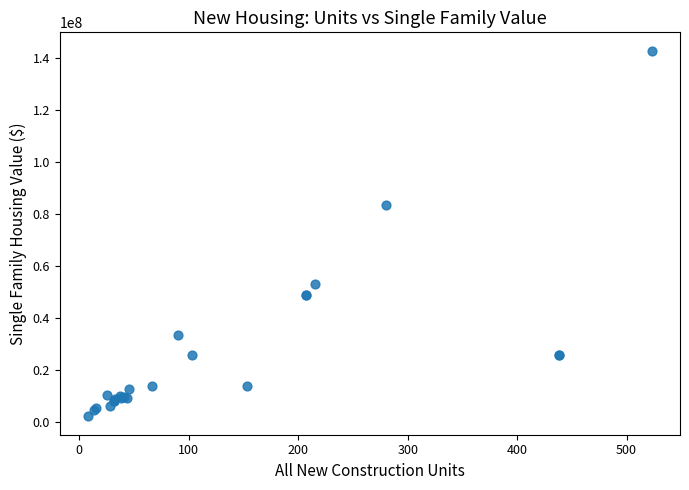

What Y value in the scatter plot is closest to 72354095?

83475060